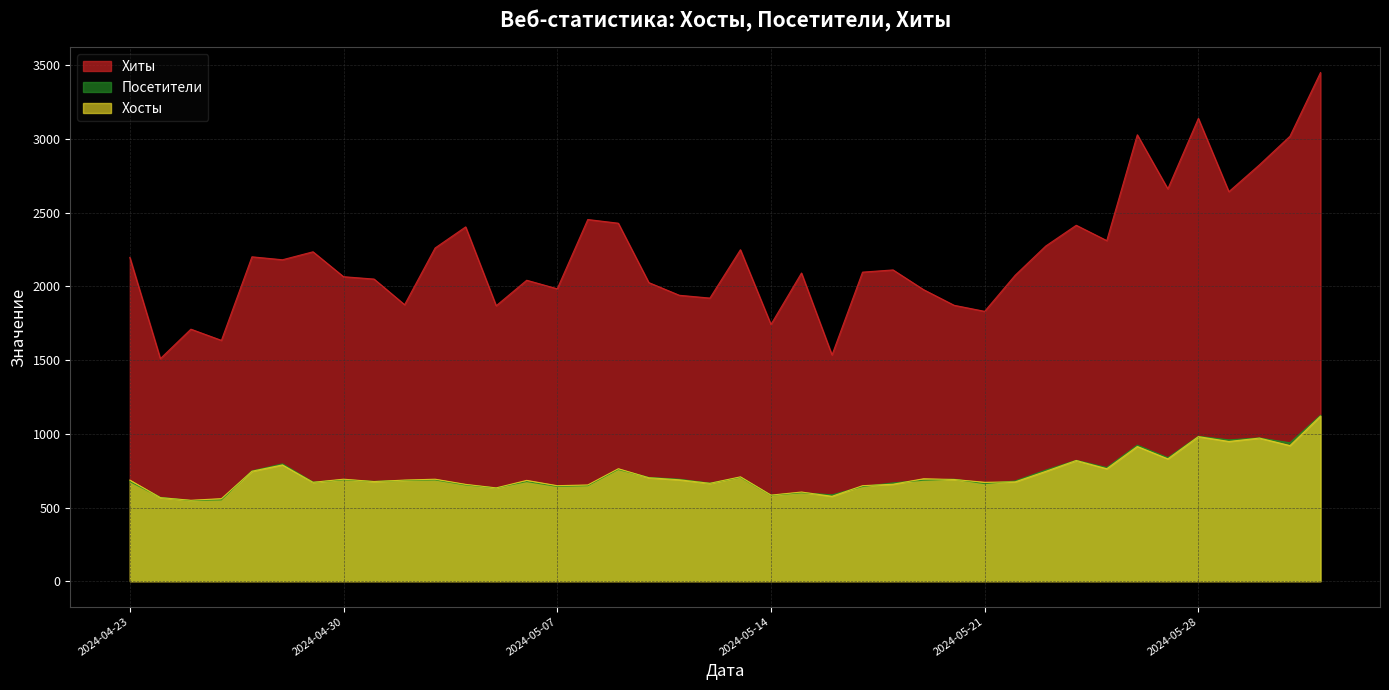

True or false: Хиты and Хосты cross at least once.

False